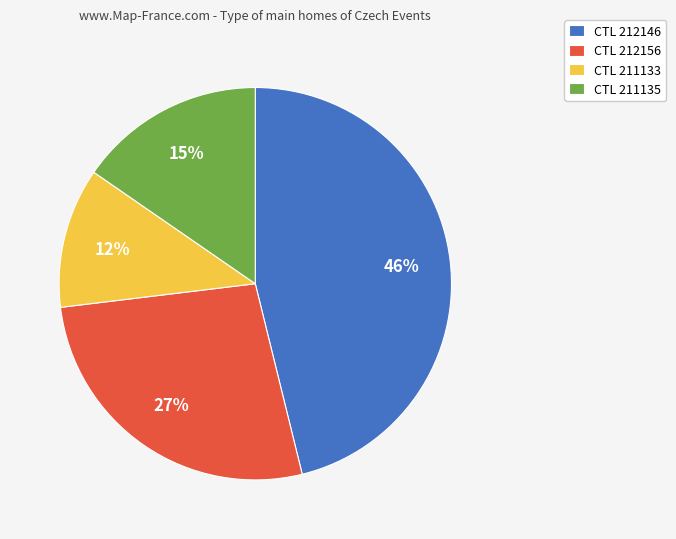

Which category has the smallest portion of the pie?

CTL 211133